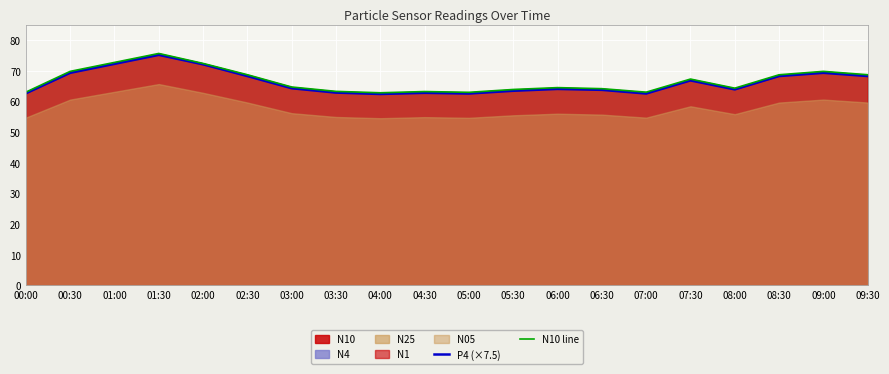

At which label is P4 (×7.5) closest to 68?

02:30